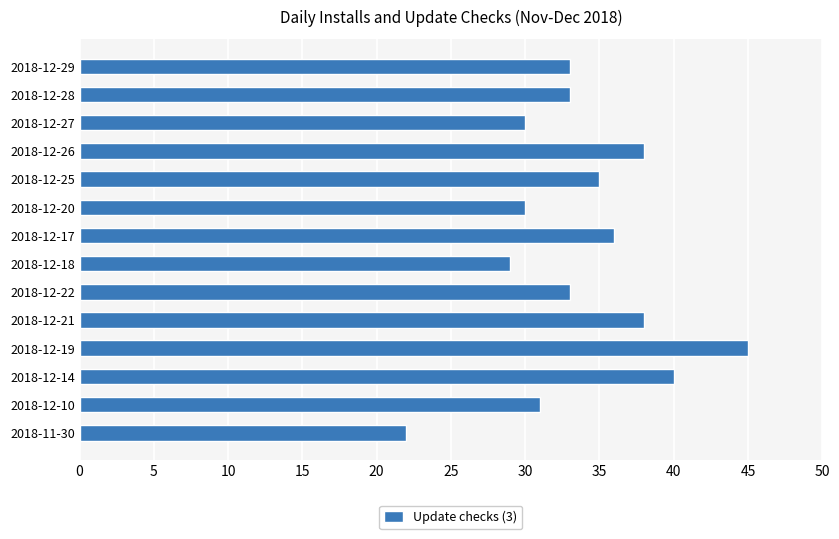

Does the chart contain stacked bars?

No